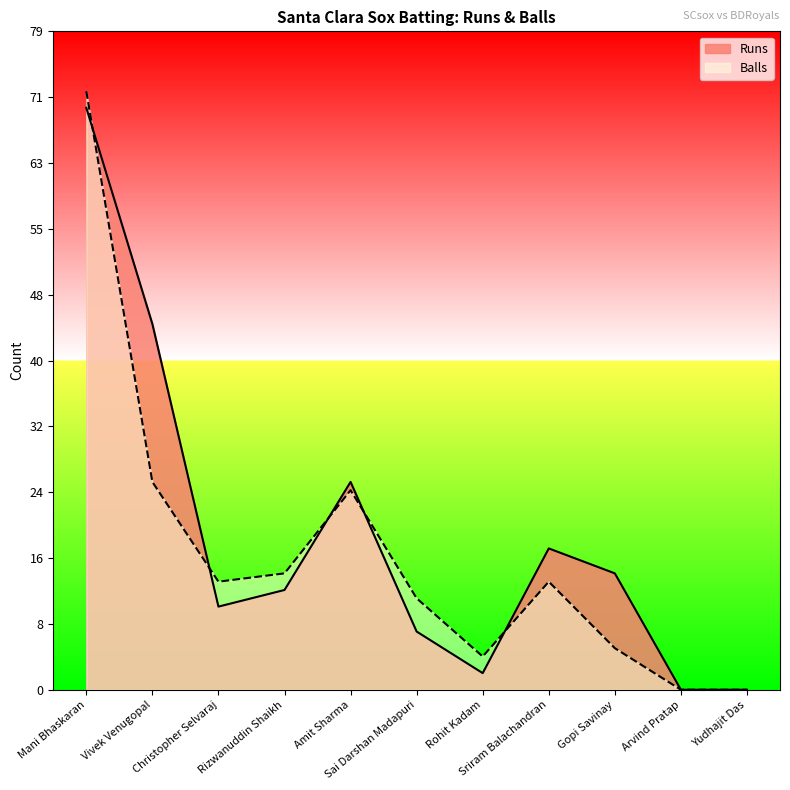

Rank the series by their maximum value, from lowest to highest.

Runs, Balls